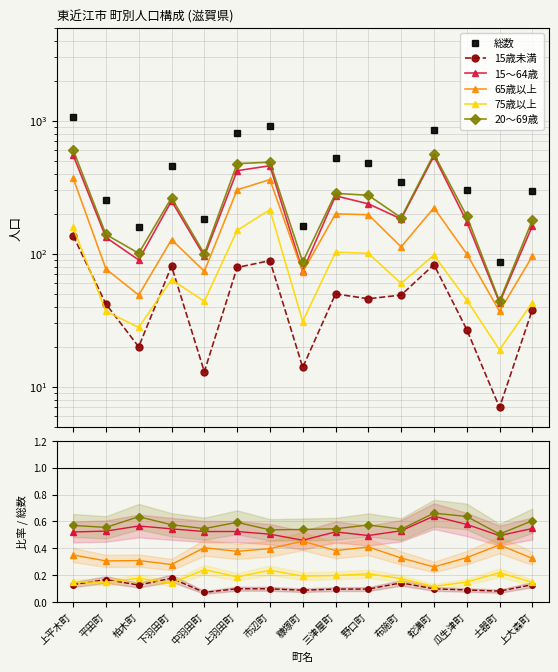

Which series has the largest total across all categories?

総数